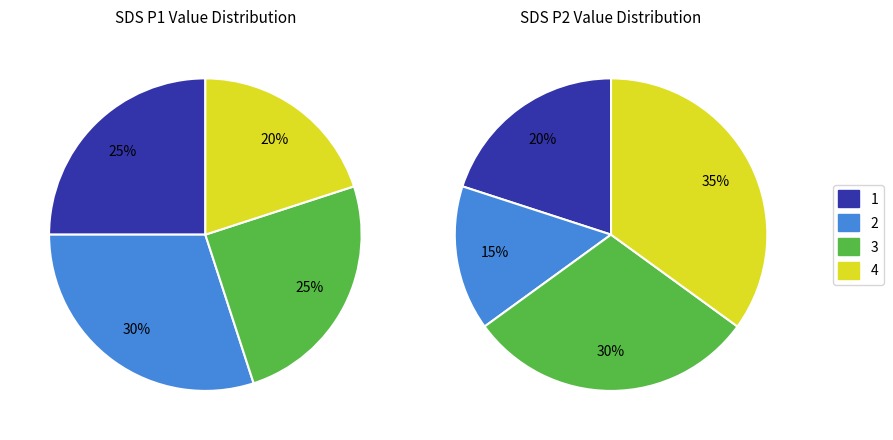

Rank the series by their average value, from highest to lowest.

SDS_P1, SDS_P2